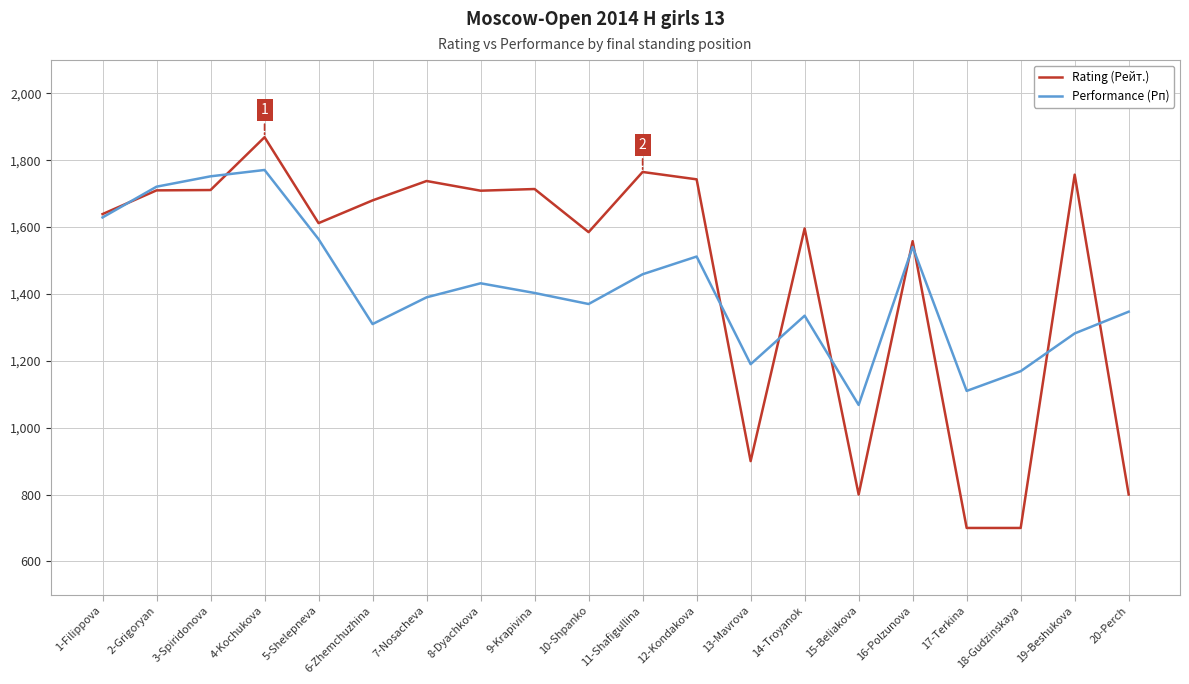

What position from the left is 12-Kondakova?

12